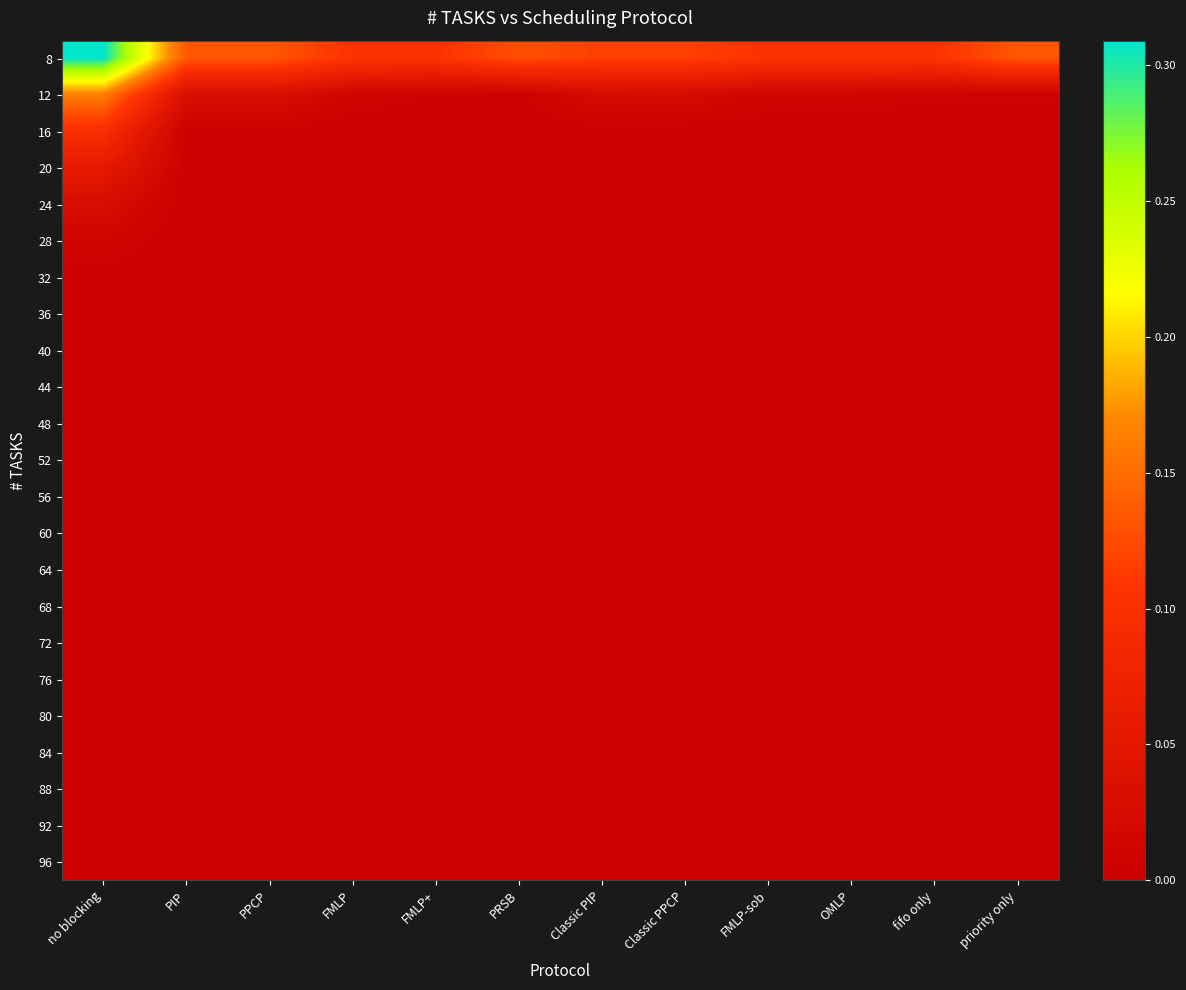

What is the spread (max minus min) of values at fifo only?

0.1